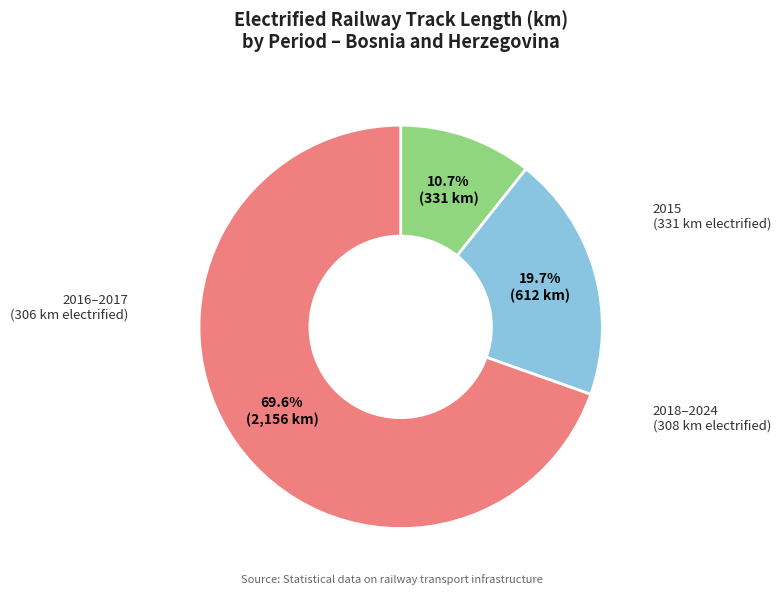

Is there any slice that represents more than half of the pie?

Yes